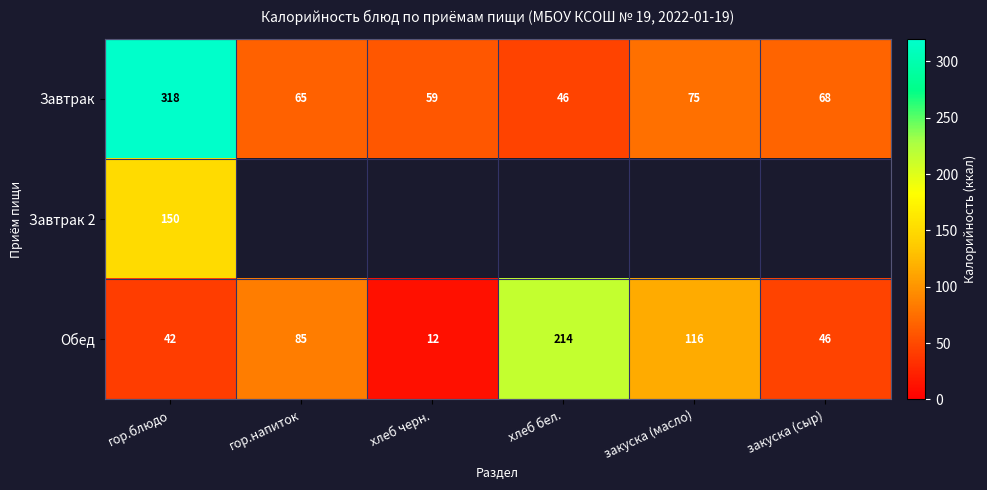

What is the greatest value displayed?

318.0